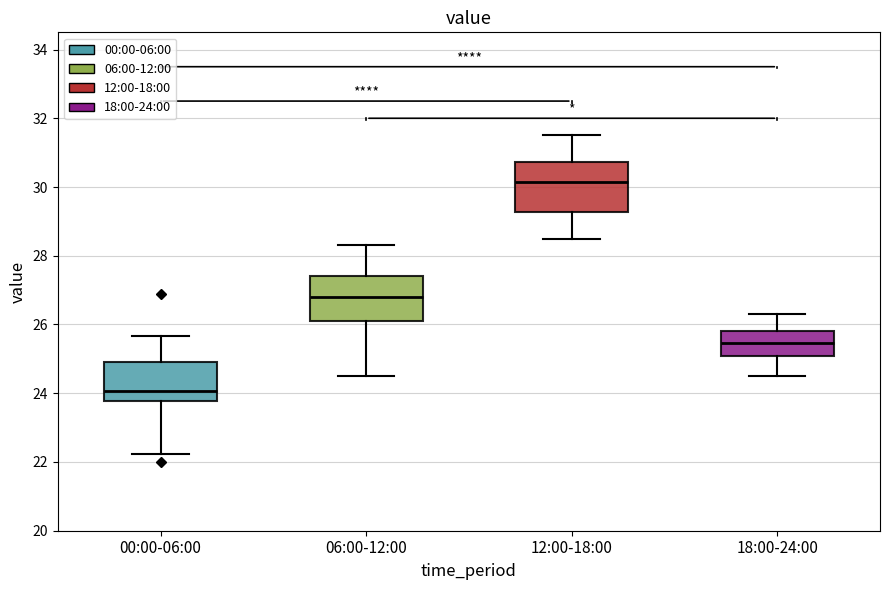

Where does the upper whisker of the box for 00:00-06:00 end on the y-axis? The values are not printed on the chart, so give them approximately, as read against the axis.

25.6